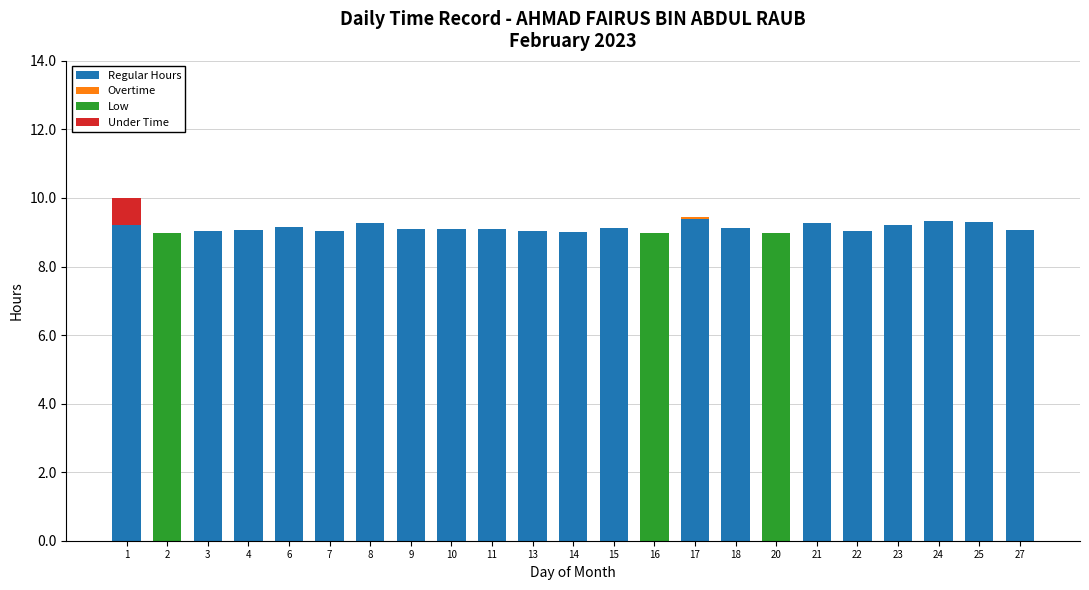

What is the total value across all series at 21?

9.3